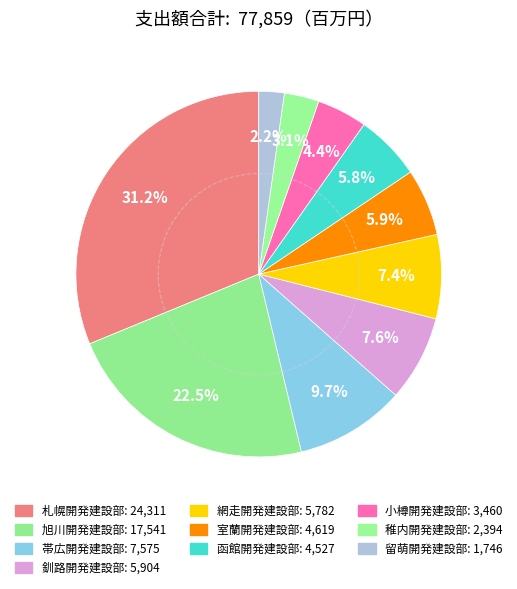

How many segments does this pie chart have?

10